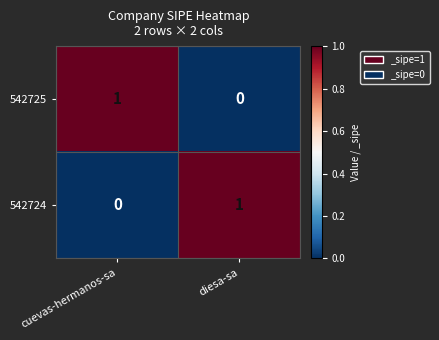

Reading left to right, list all the values displayed in this chart.

542725: cuevas-hermanos-sa=1	diesa-sa=0
542724: cuevas-hermanos-sa=0	diesa-sa=1